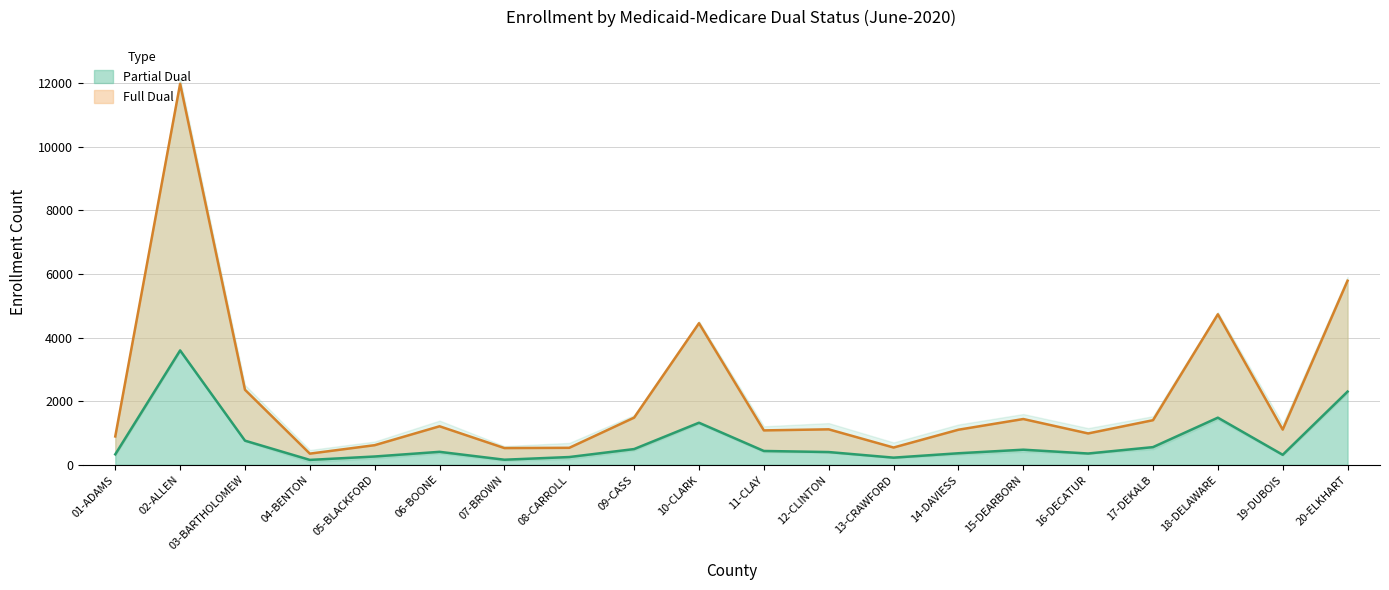

Which series has the widest spread of values?

Full Dual